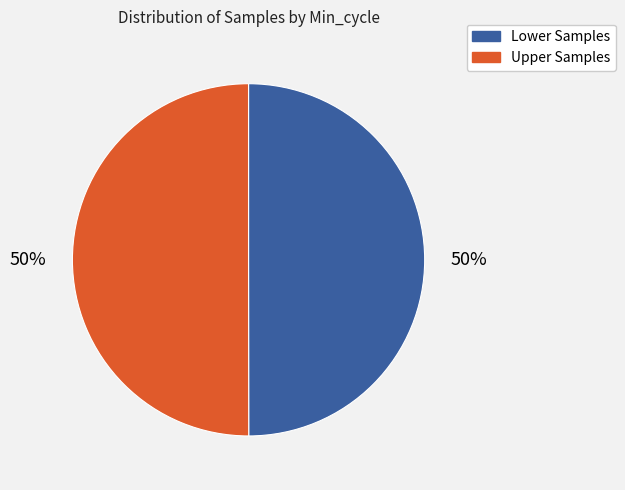

To the nearest percent, what is the average slice percentage?

50%